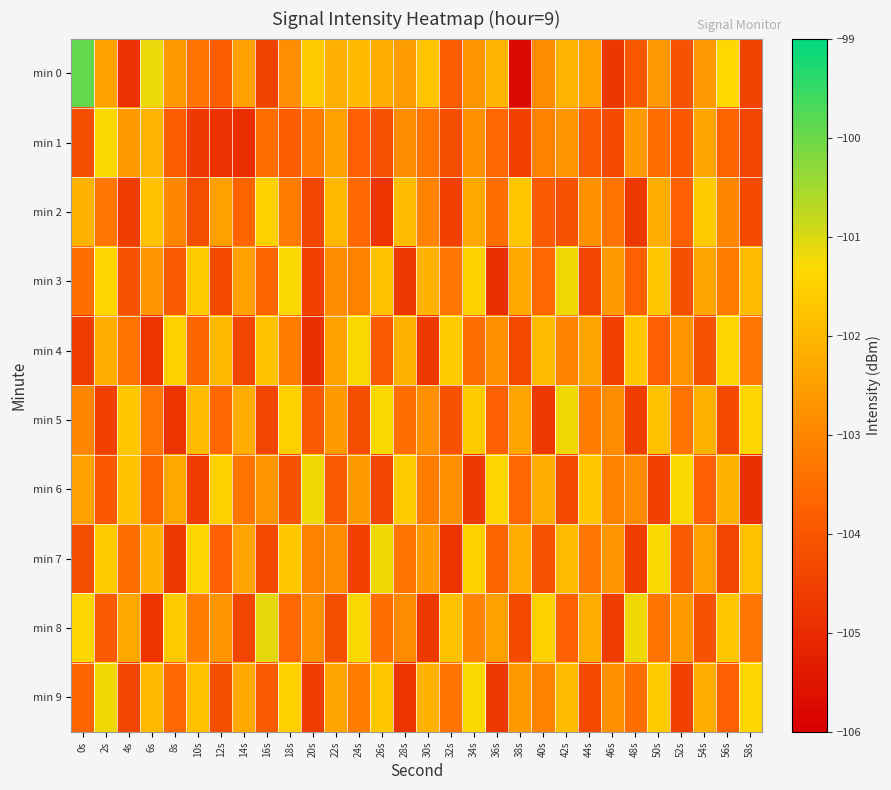

What is the smallest value displayed?

-105.8